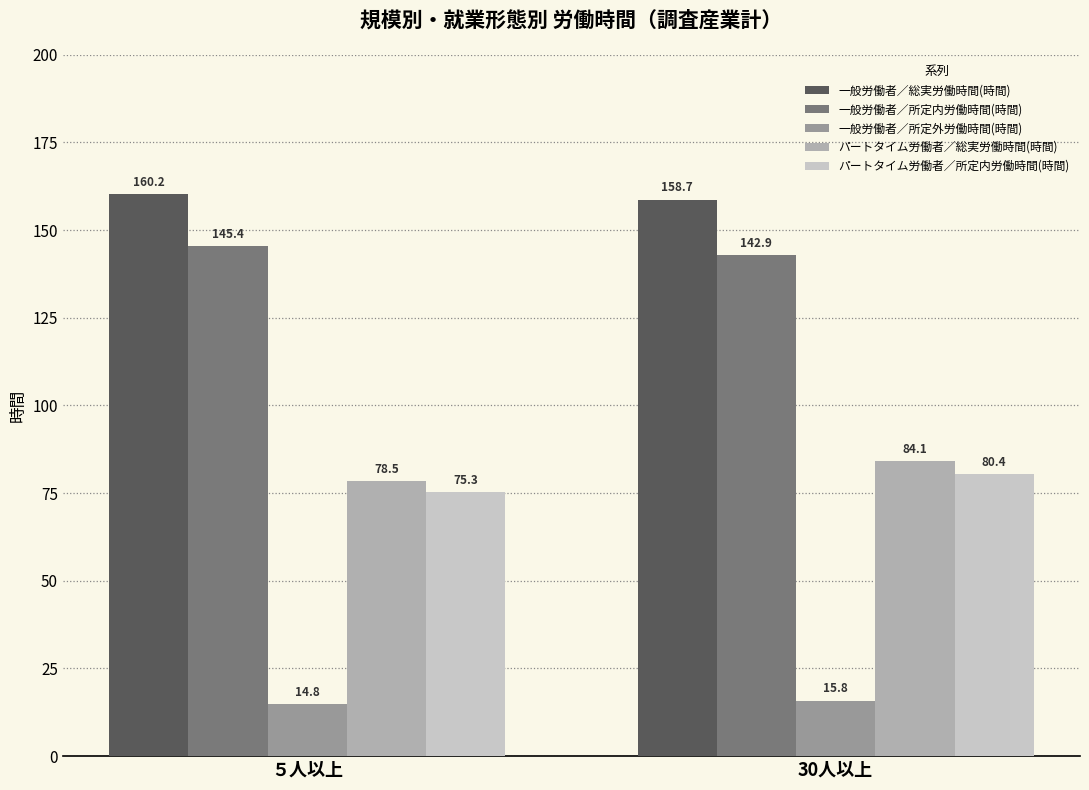

Rank the series by their maximum value, from highest to lowest.

一般労働者／総実労働時間(時間), 一般労働者／所定内労働時間(時間), パートタイム労働者／総実労働時間(時間), パートタイム労働者／所定内労働時間(時間), 一般労働者／所定外労働時間(時間)